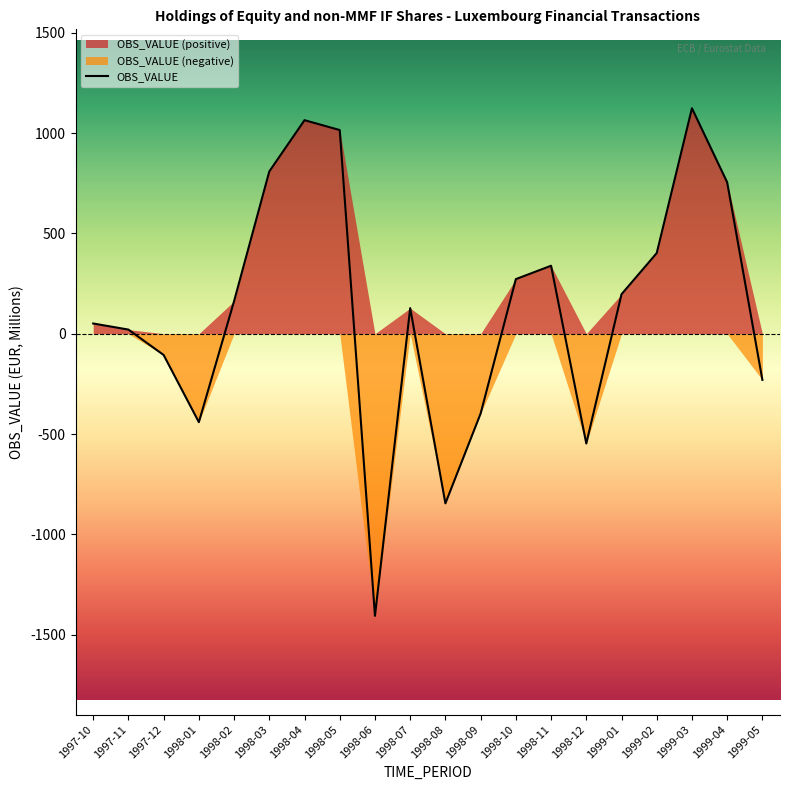

How many series are shown in this chart?

1